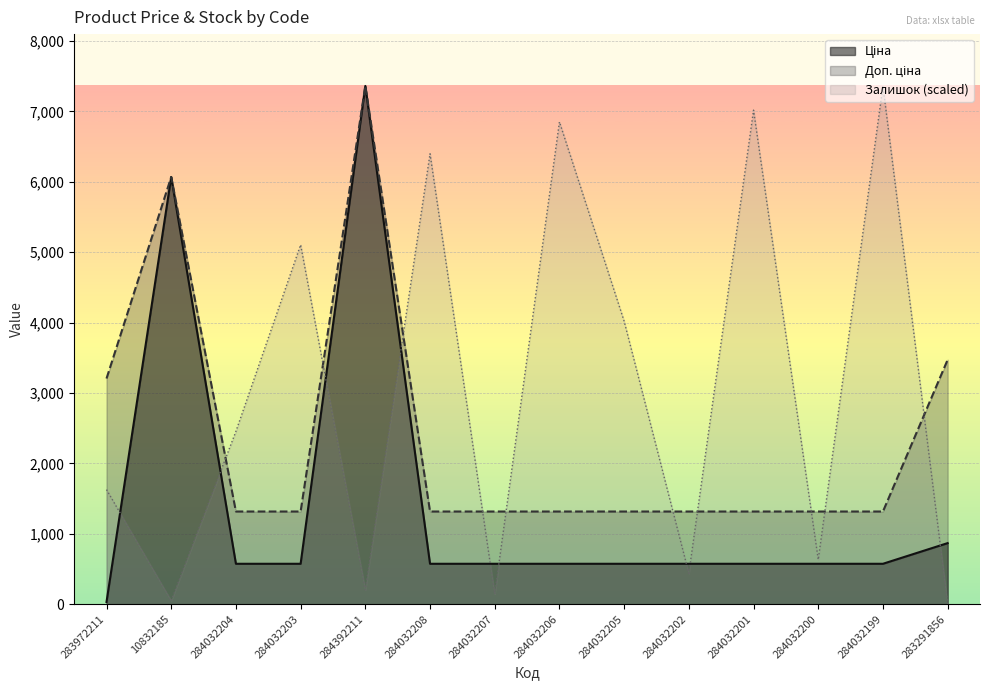

The Ціна series shows 19.5 at 283972211. True or false?

False